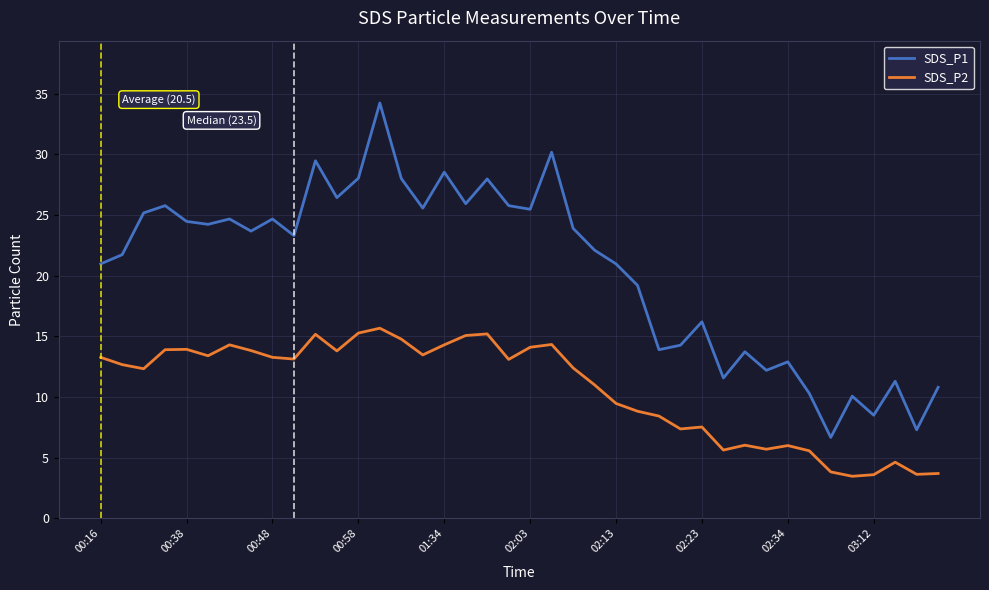

What is the sum of all SDS_P1 values?

820.1